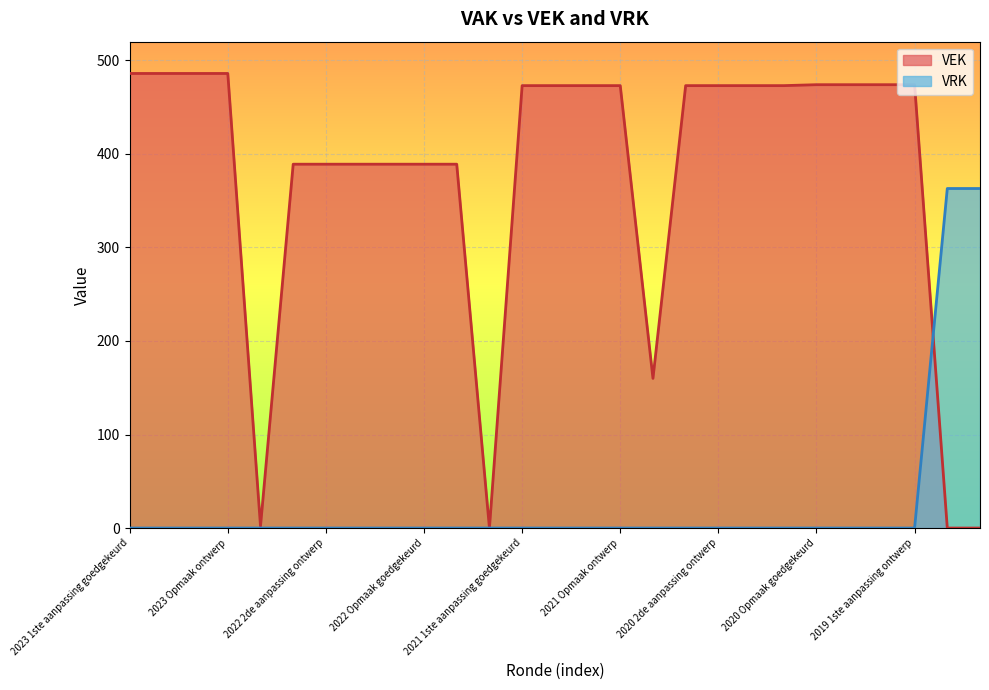

What is the label of the 13th point from the left?

2021 1ste aanpassing goedgekeurd